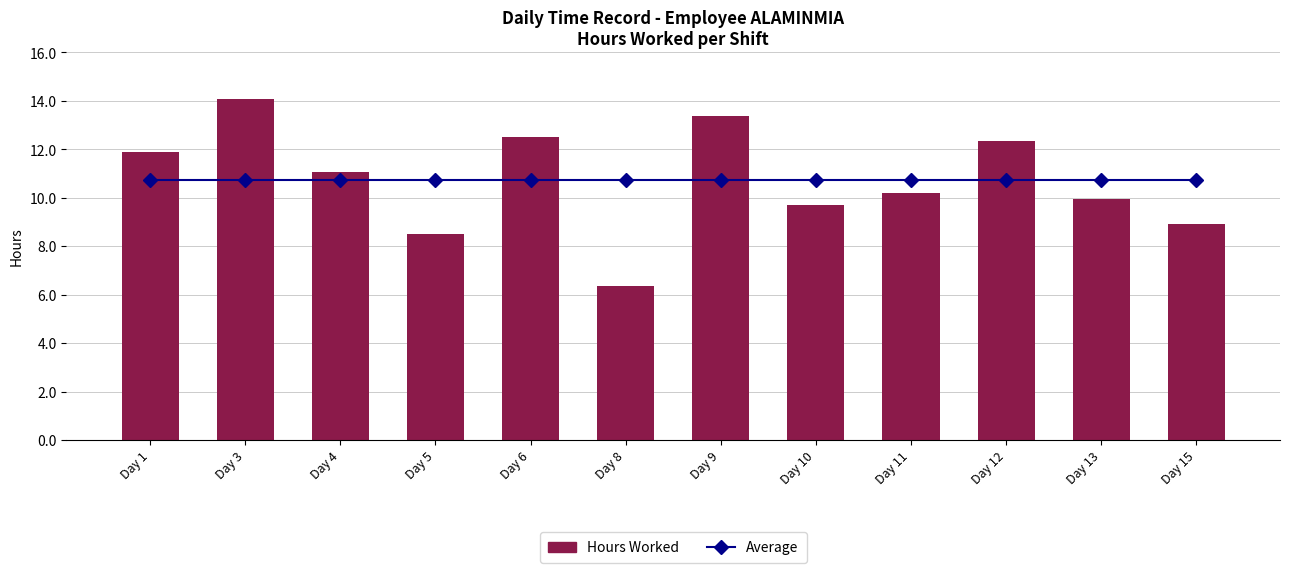

Is it true that Hours Worked equals 8.9 at Day 15?

True